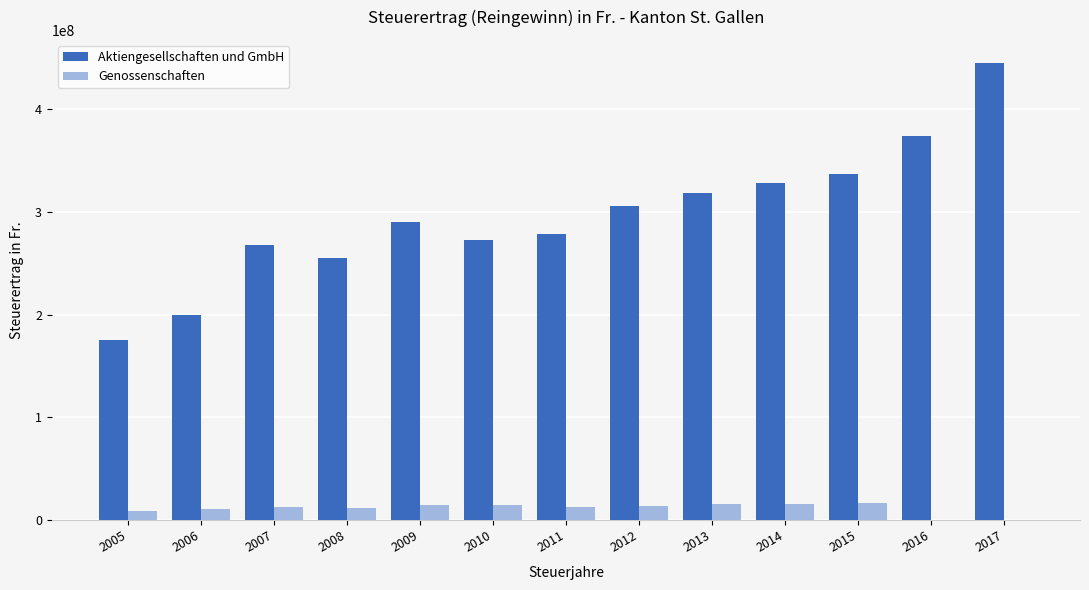

Which series changed the most between 2007 and 2013?

Aktiengesellschaften und GmbH